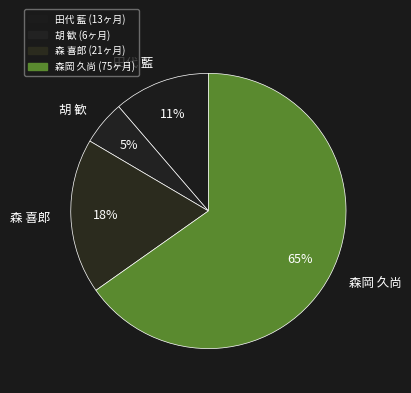

To the nearest percent, what is the difference between the 胡 歓 and 森 喜郎 slice percentages?

13%